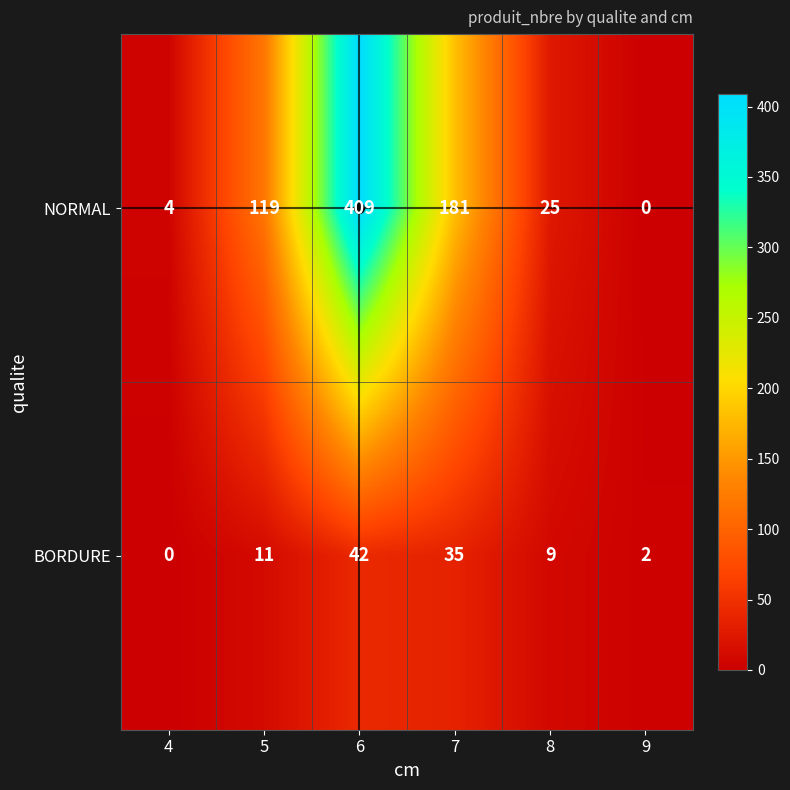

What is the difference between the maximum and minimum values in the NORMAL series?

409